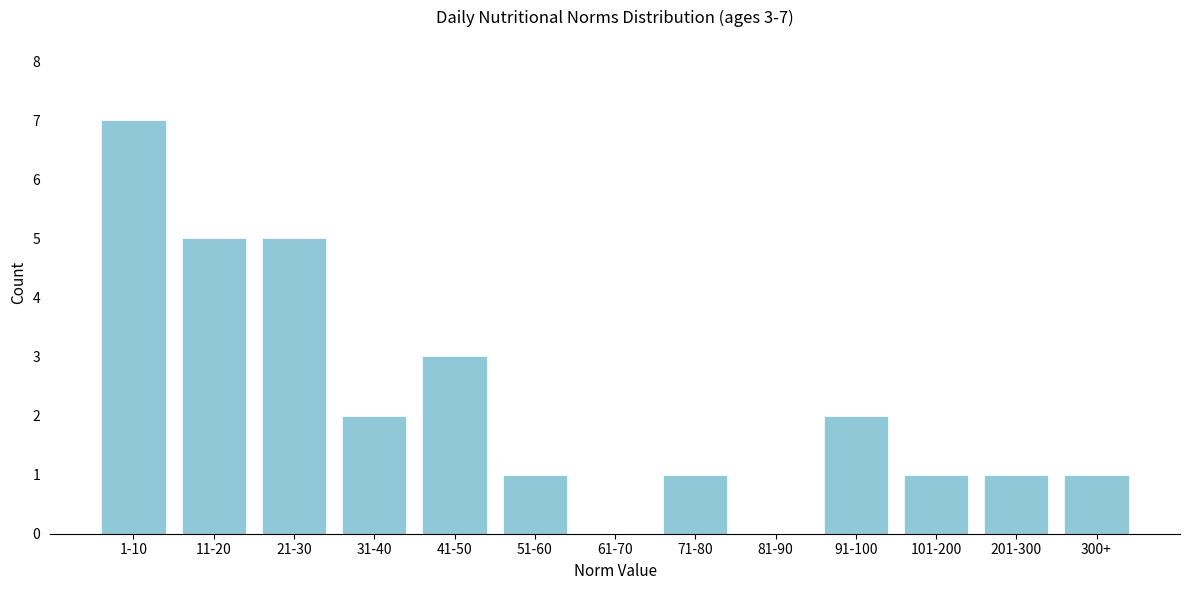

Reading right to left, what are all the values shown in this chart?

300+=1	201-300=1	101-200=1	91-100=2	81-90=0	71-80=1	61-70=0	51-60=1	41-50=3	31-40=2	21-30=5	11-20=5	1-10=7